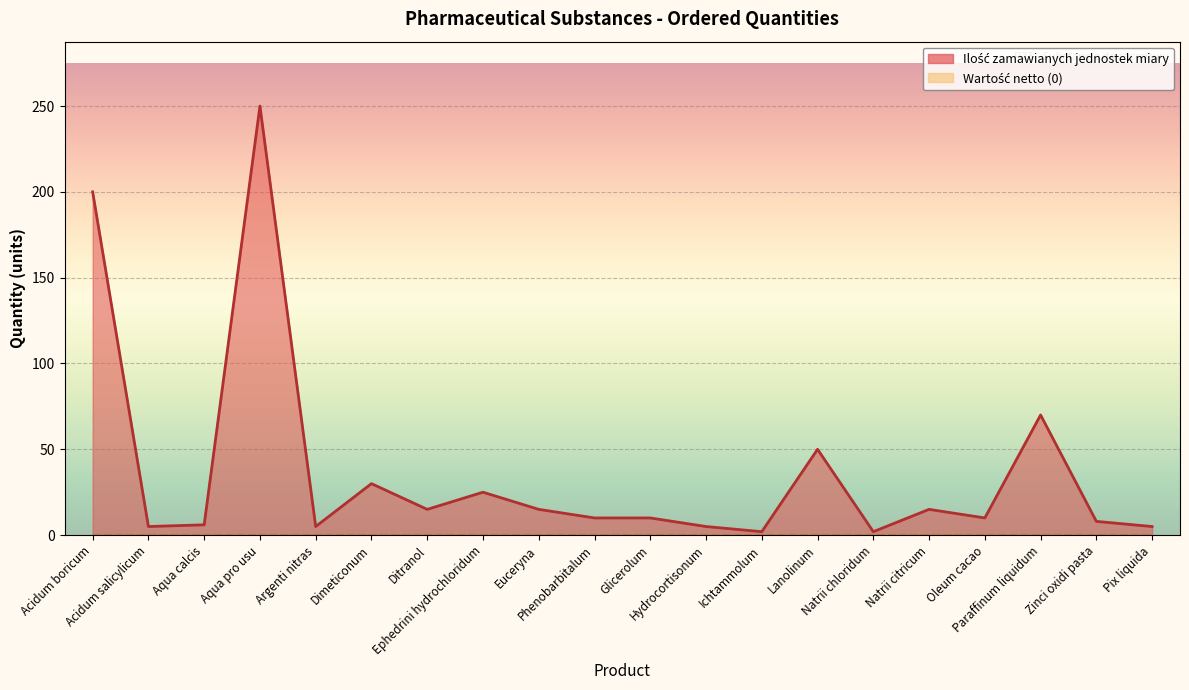

Between Pix liquida and Ephedrini hydrochloridum, which is larger?

Ephedrini hydrochloridum